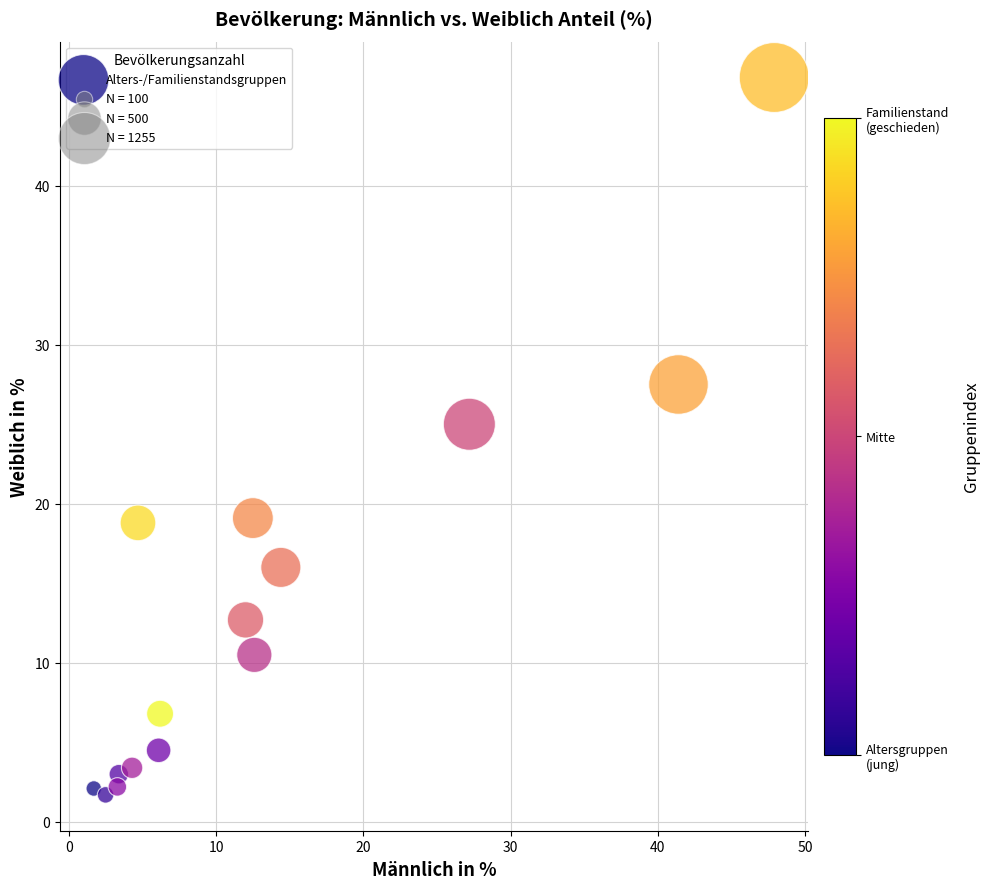

What is the range of X values (max minus min)?

46.2